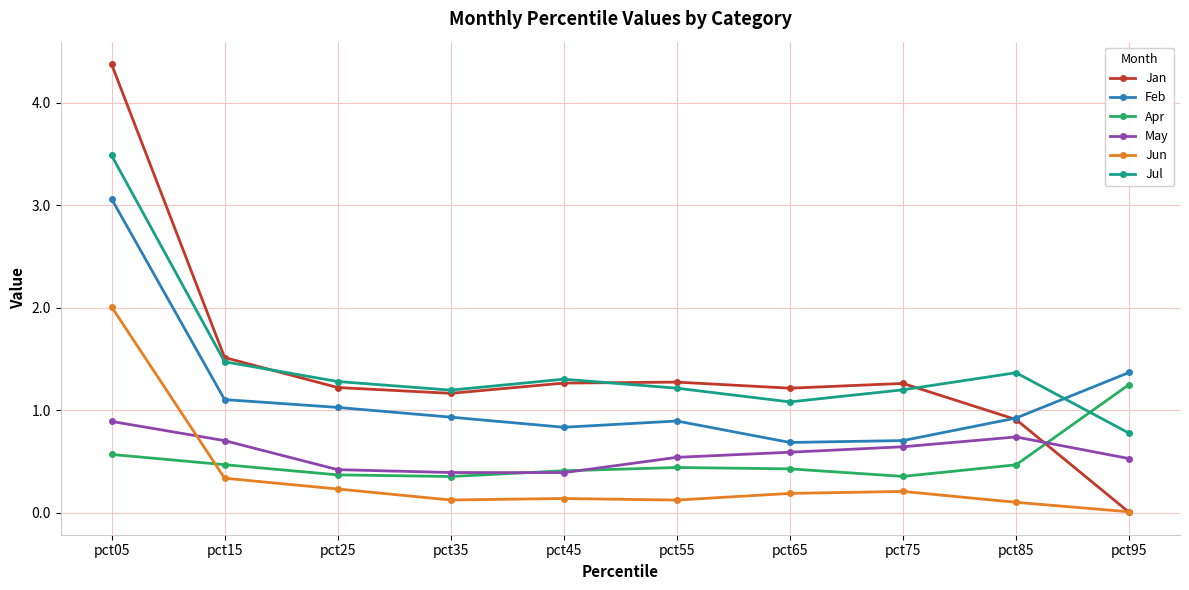

True or false: Apr and Jun intersect in this chart.

True